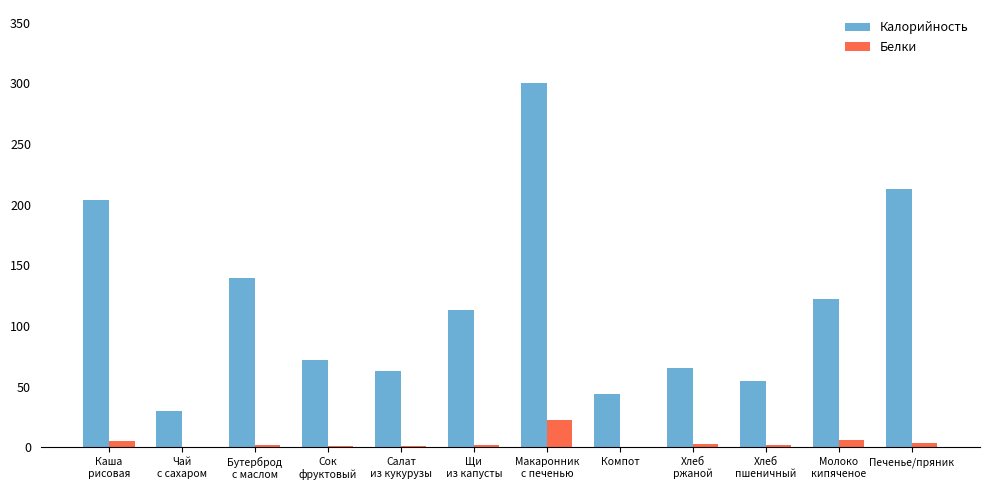

Where does the Белки series first go above 2?

Каша
рисовая